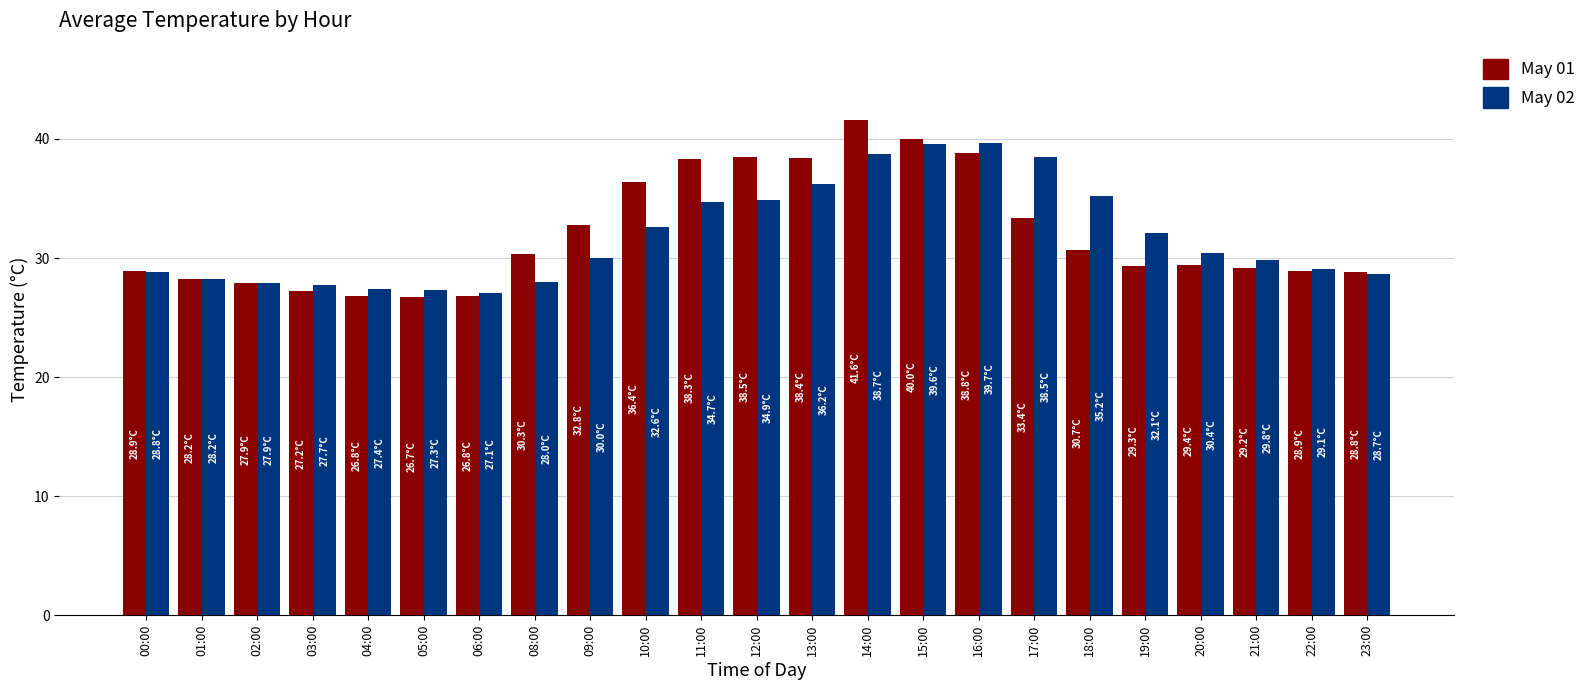

The May 02 series shows 34.7 at 11:00. True or false?

True